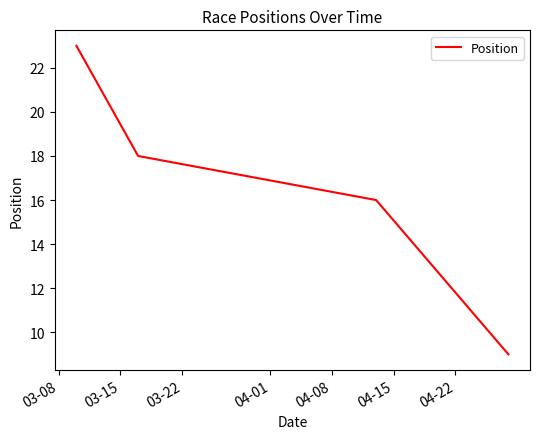

What is the greatest value displayed?

23